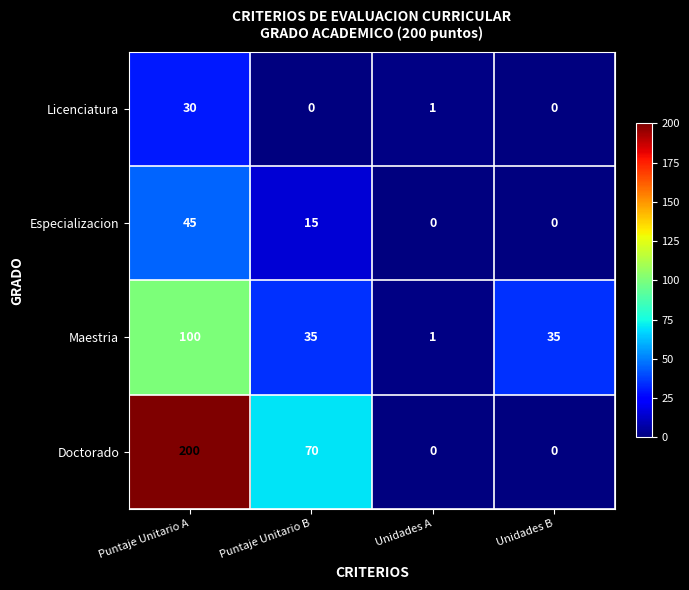

Which label corresponds to the largest value in the chart?

Puntaje Unitario A